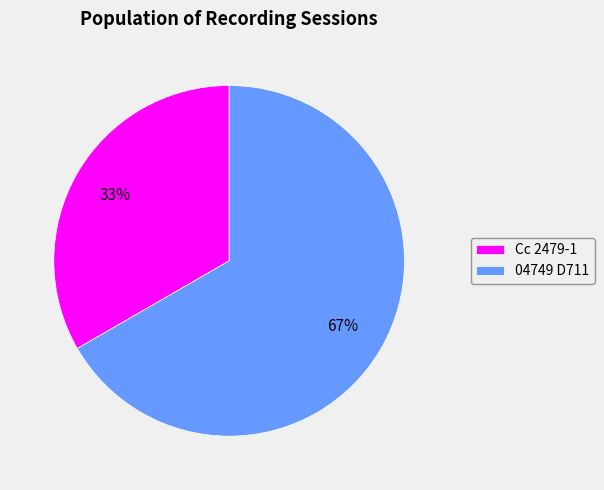

Is there any slice that represents more than half of the pie?

Yes